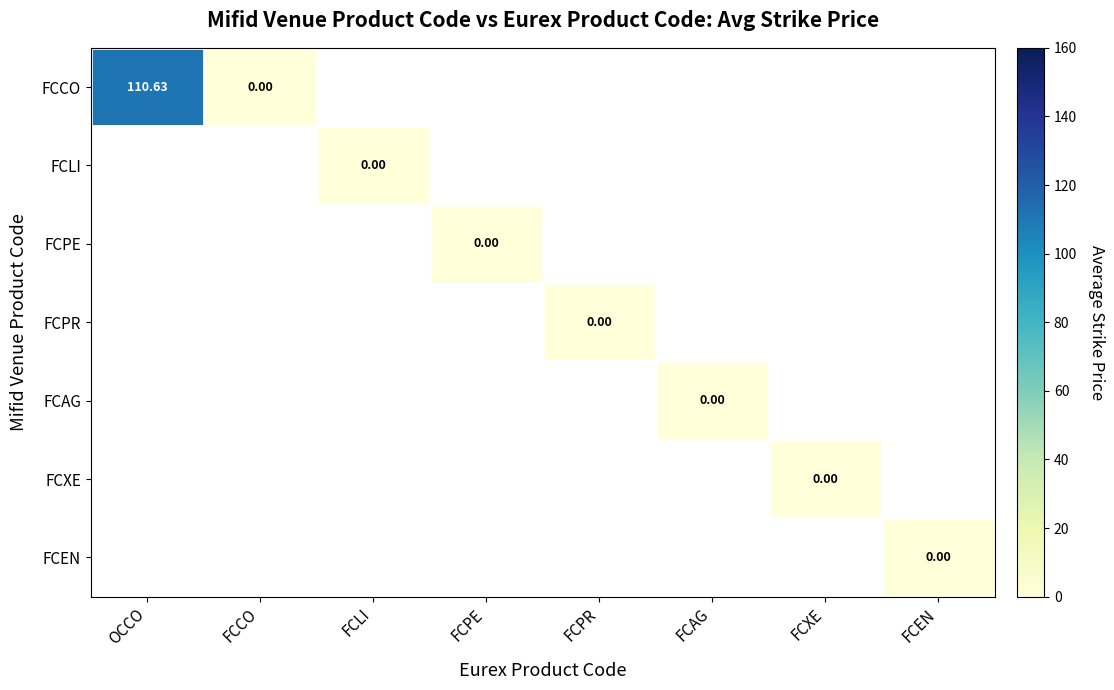

List the series in order of their peak value, lowest first.

FCCO, FCLI, FCPE, FCPR, FCAG, FCXE, FCEN